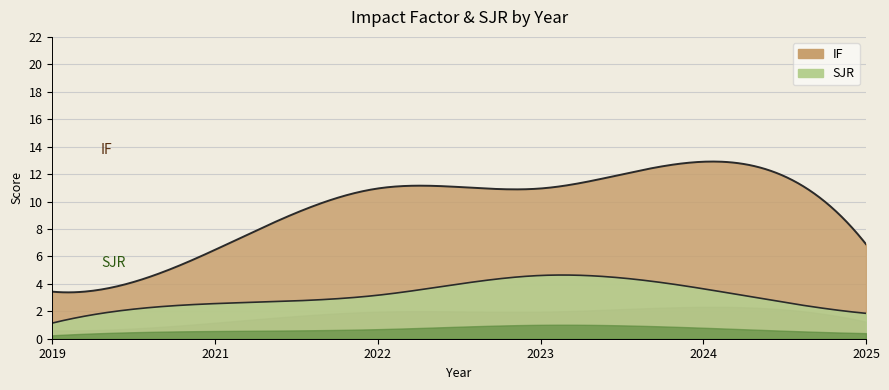

At how many categories does at least one series exceed 4?

5